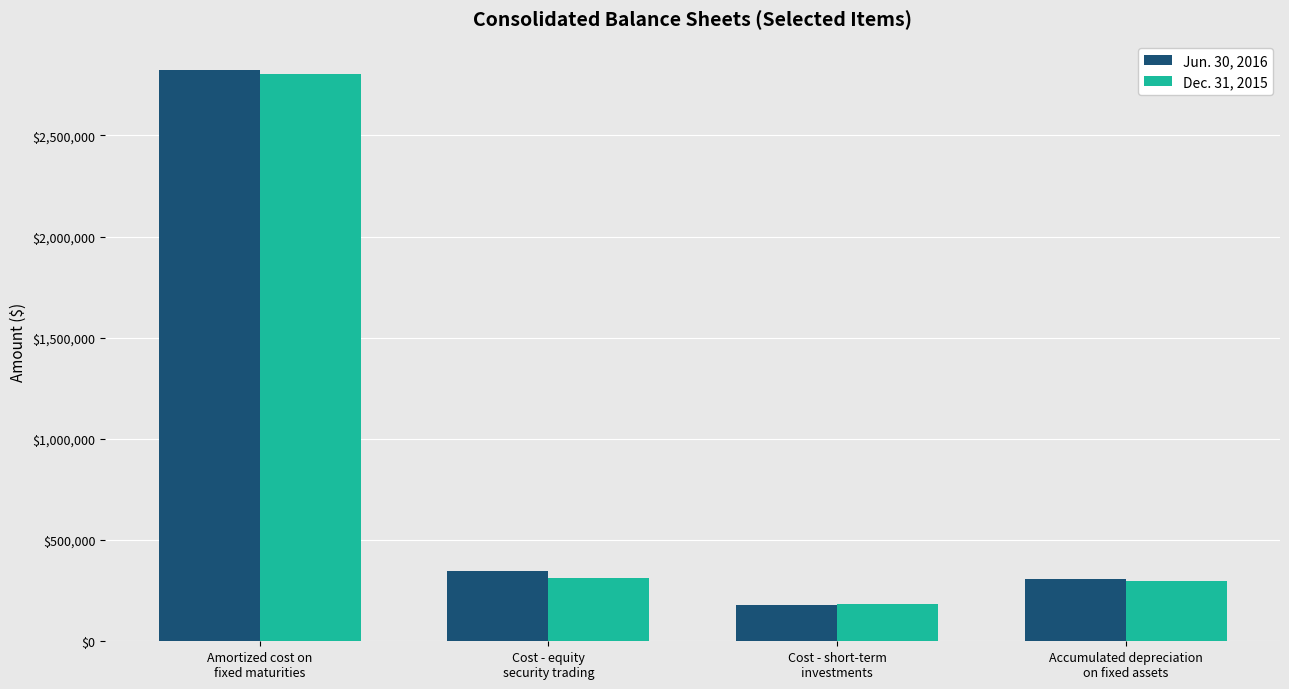

What is the label of the 2nd bar from the left?

Cost - equity
security trading